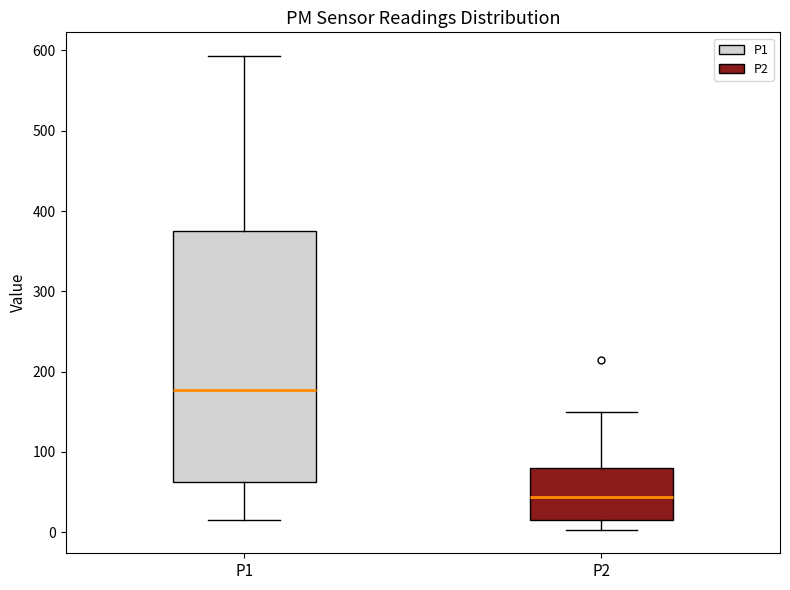

Where is the lower edge of the box for P2 on the y-axis? The values are not printed on the chart, so give them approximately, as read against the axis.

20